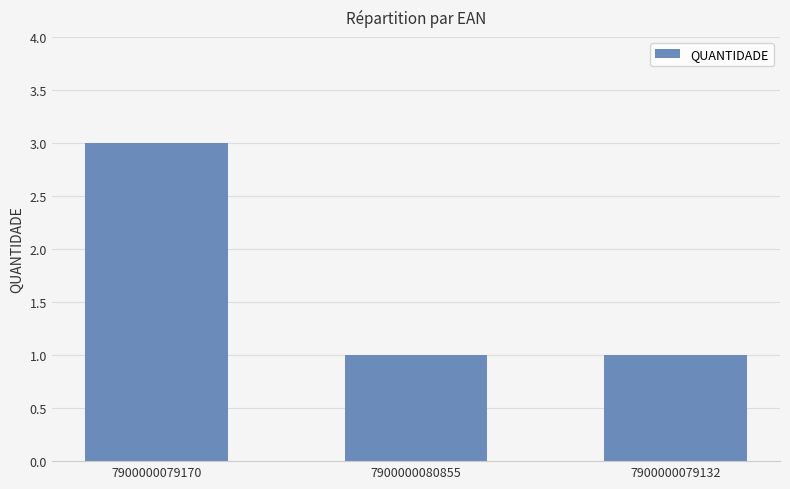

What is the greatest value displayed?

3